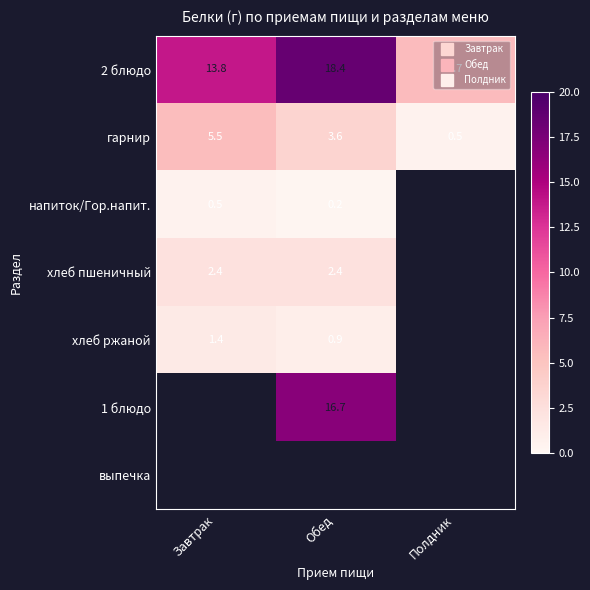

Which label corresponds to the largest value in the chart?

Обед